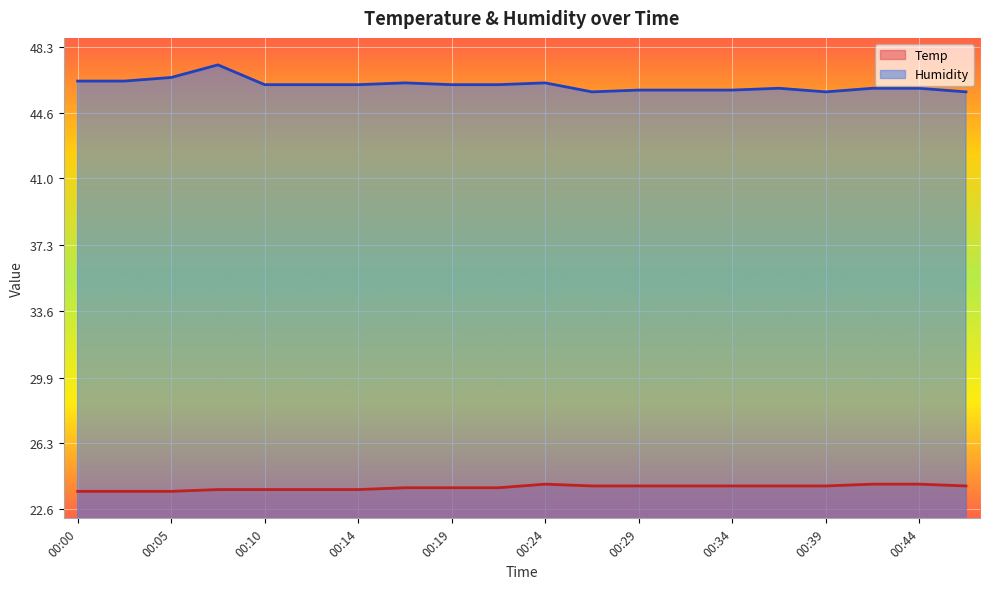

Rank the series by their average value, from lowest to highest.

Temp, Humidity